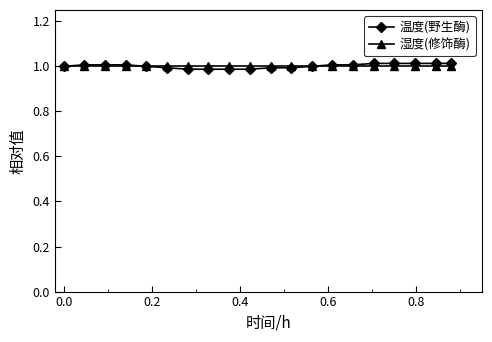

Which series has the largest range (max minus min)?

温度(野生酶)